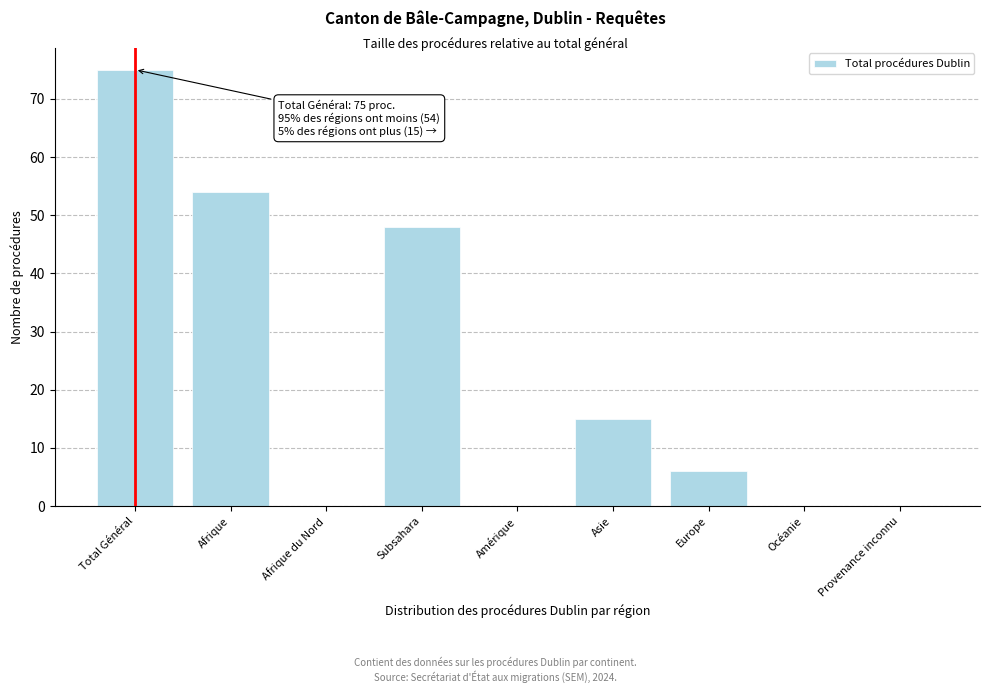

Reading left to right, transcribe all the data shown in this chart.

Total Général=75	Afrique=54	Afrique du Nord=0	Subsahara=48	Amérique=0	Asie=15	Europe=6	Océanie=0	Provenance inconnu=0